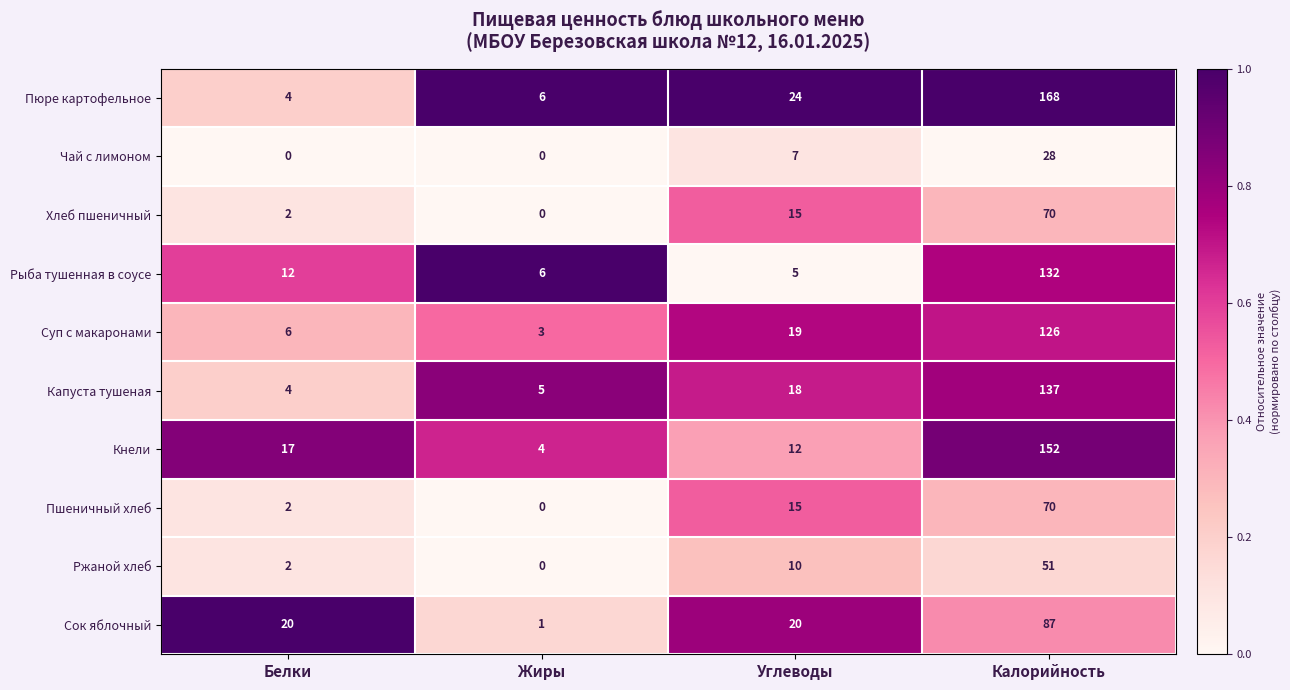

What is the total value across all series at Белки?

69